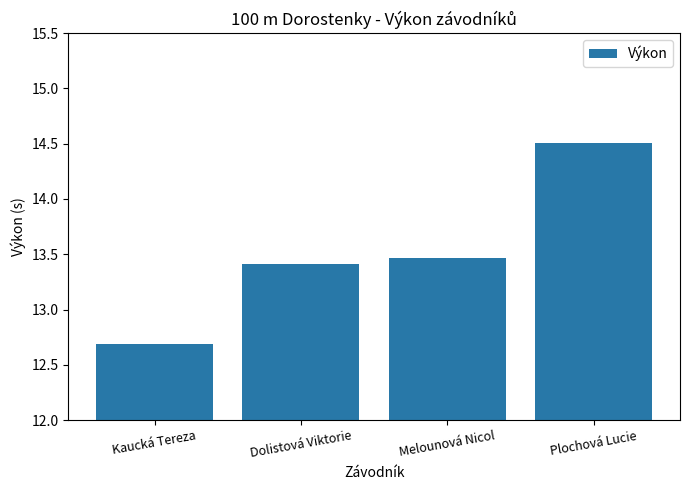

True or false: the data shows 7.6 at Dolistová Viktorie.

False